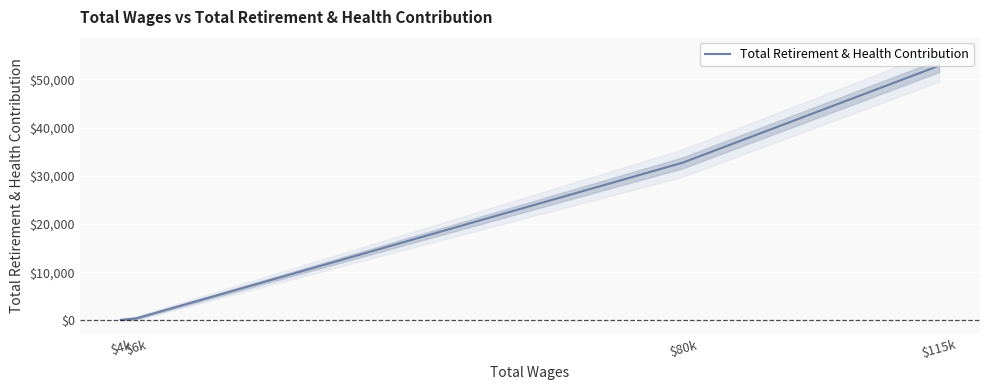

True or false: the data shows 436 at $6k.

True